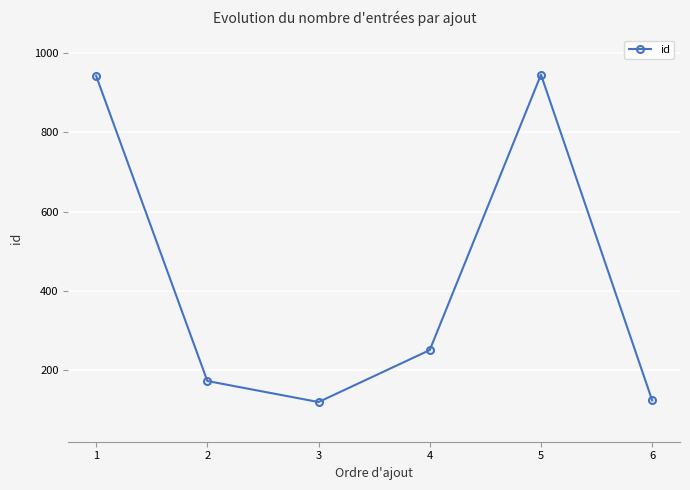

Where is the first local minimum?

3